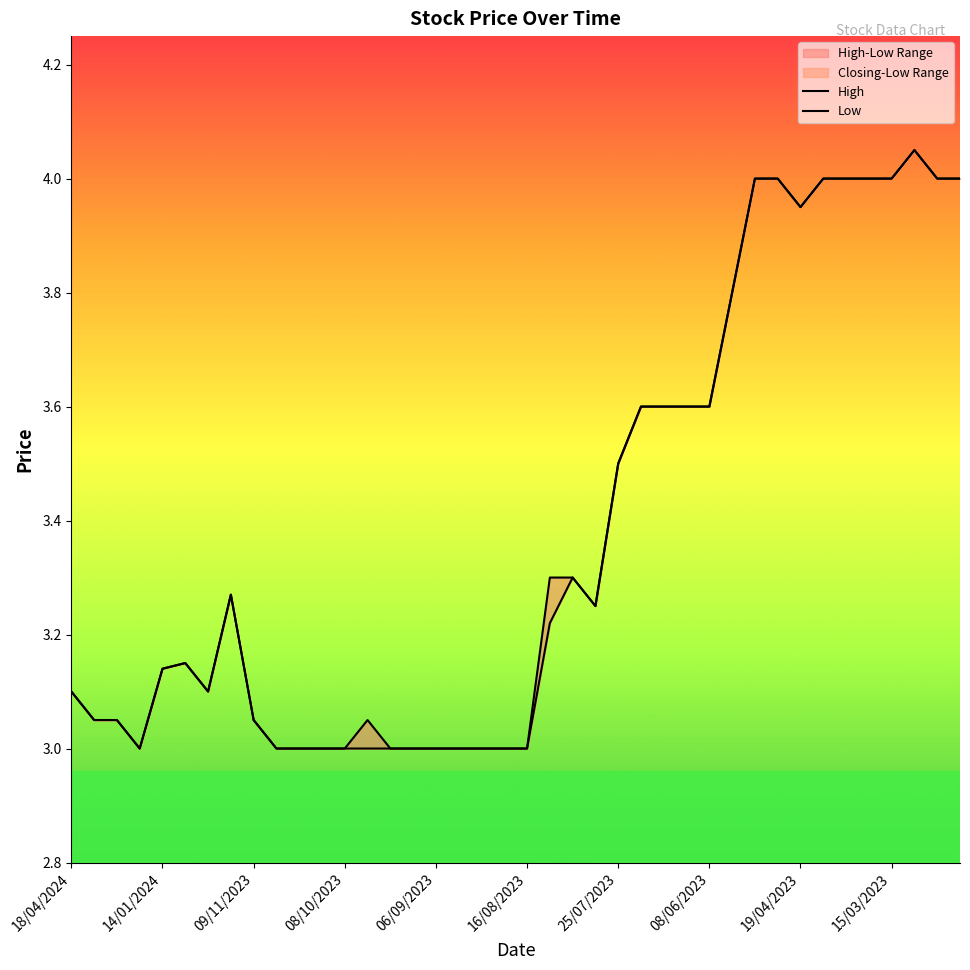

Is it true that High equals 3.8 at 29?

True